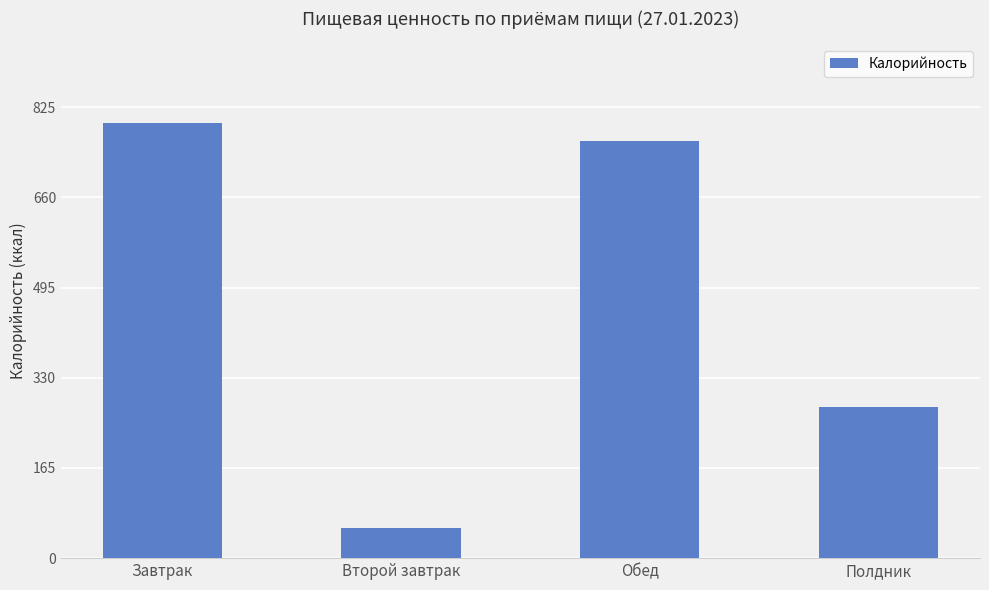

Reading right to left, list all the values displayed in this chart.

277	764	55	797